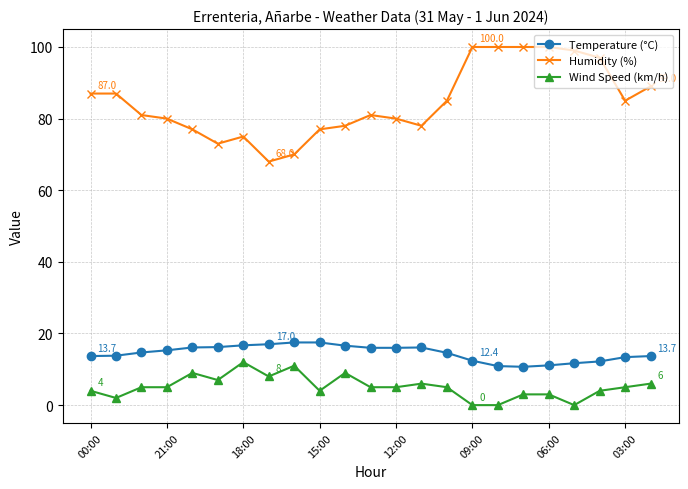

How many categories are shown in the chart?

23